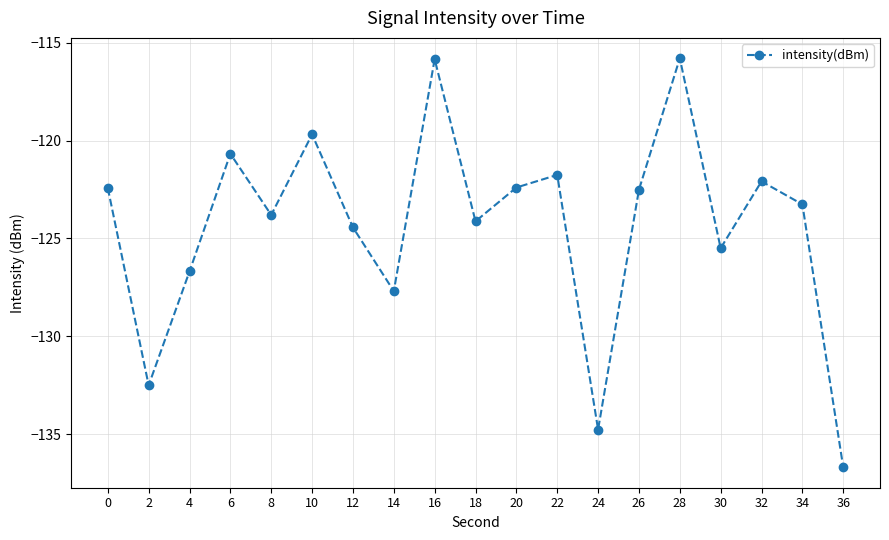

What is the sum of all values?

-2362.6